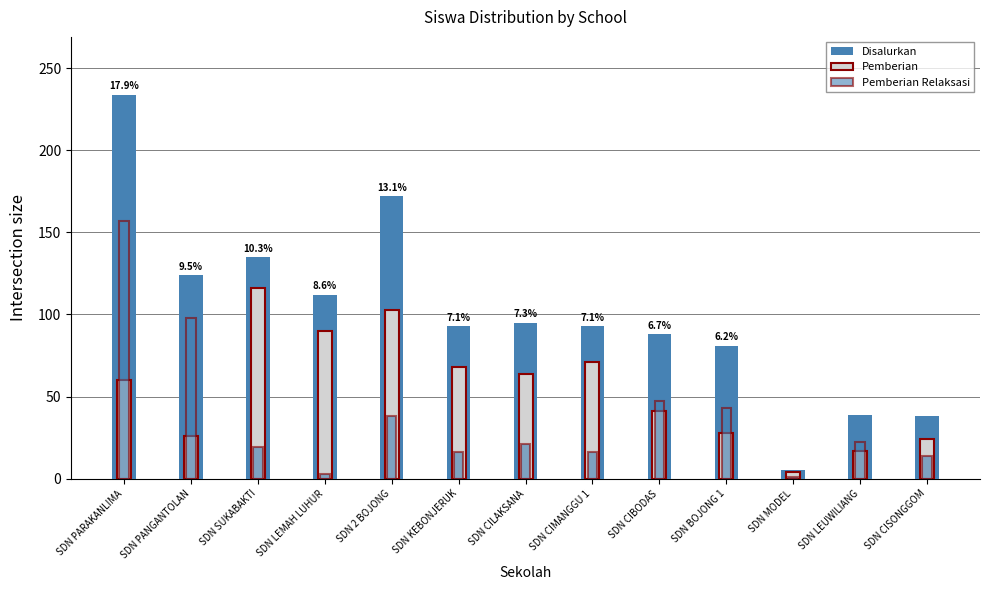

How many data points in Pemberian are less than 60?

6